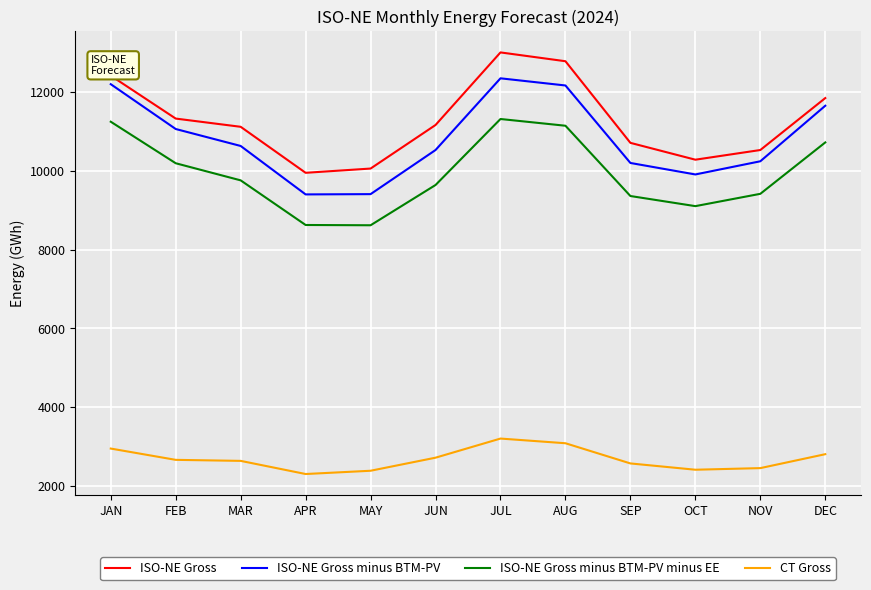

What is the total value across all series at DEC?

37037